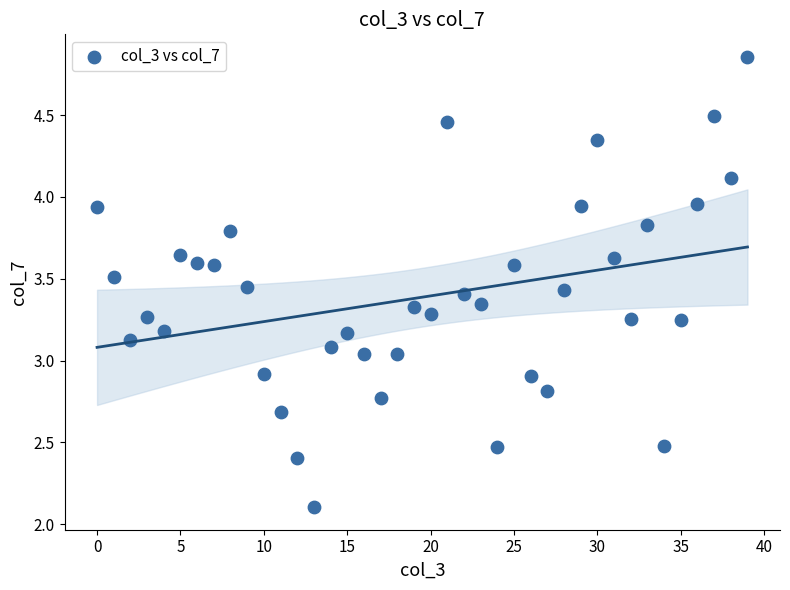

What is the range of Y values (max minus min)?

2.8